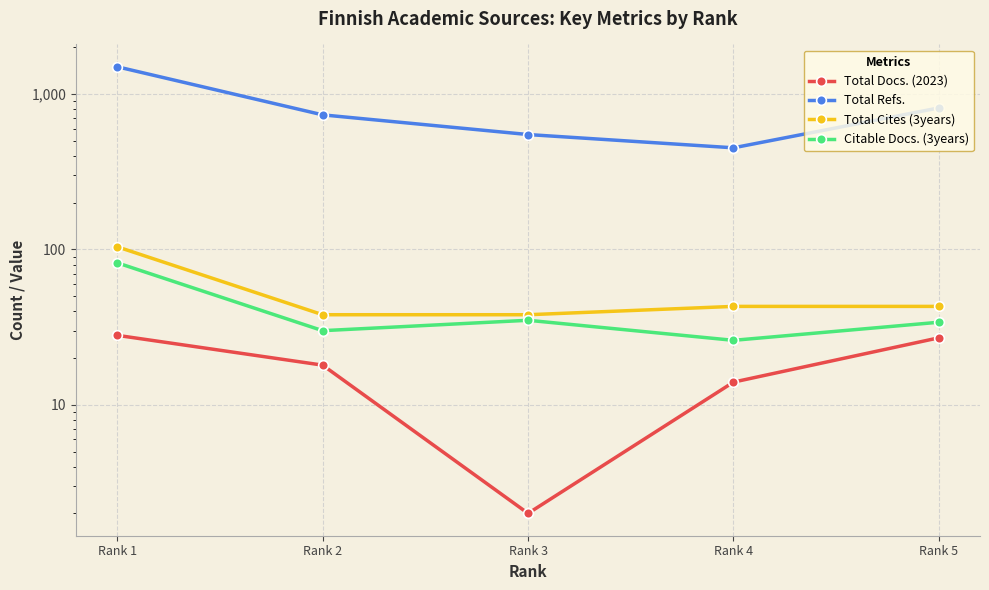

The value of Total Refs. at Rank 1 is 1499. True or false?

True